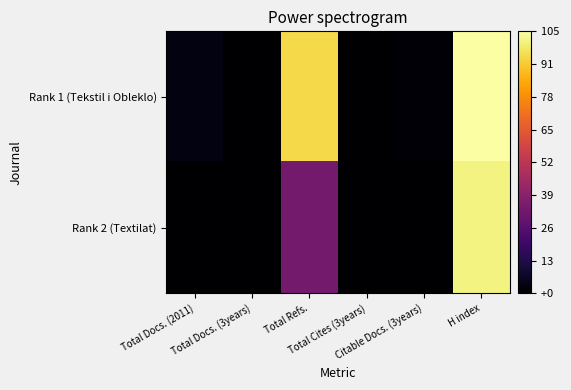

Count the number of categories in the chart.

6